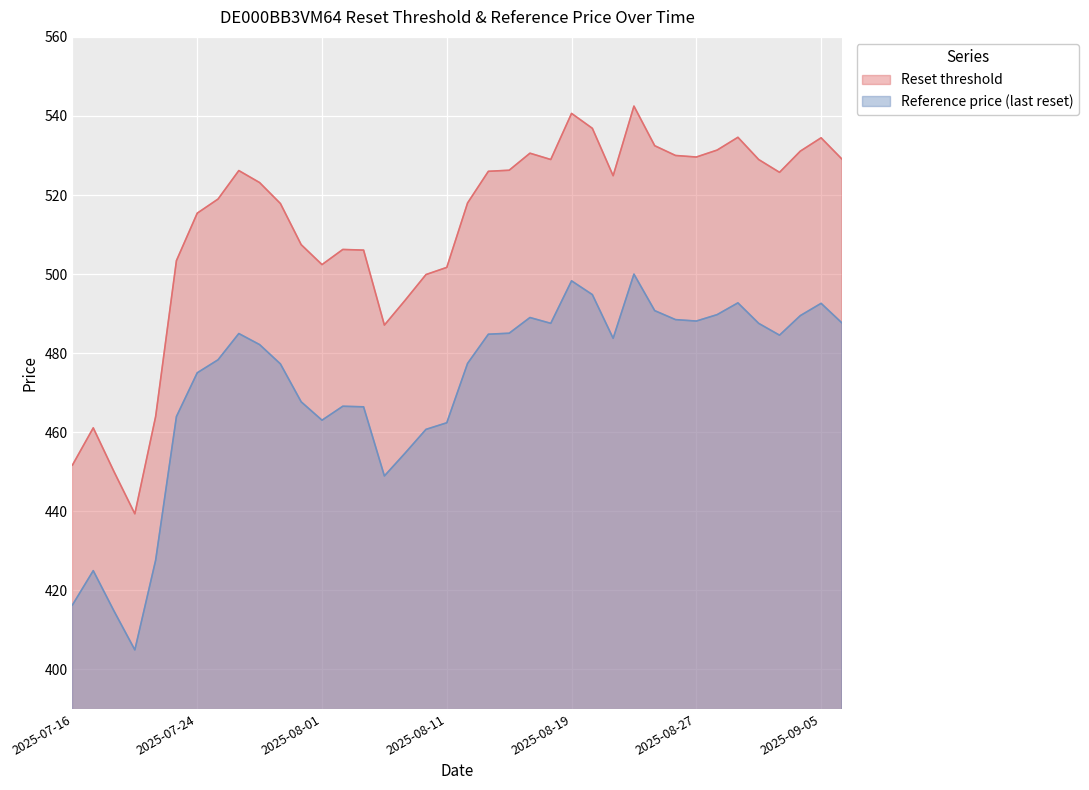

How many values in the Reset threshold series are below 524?

19